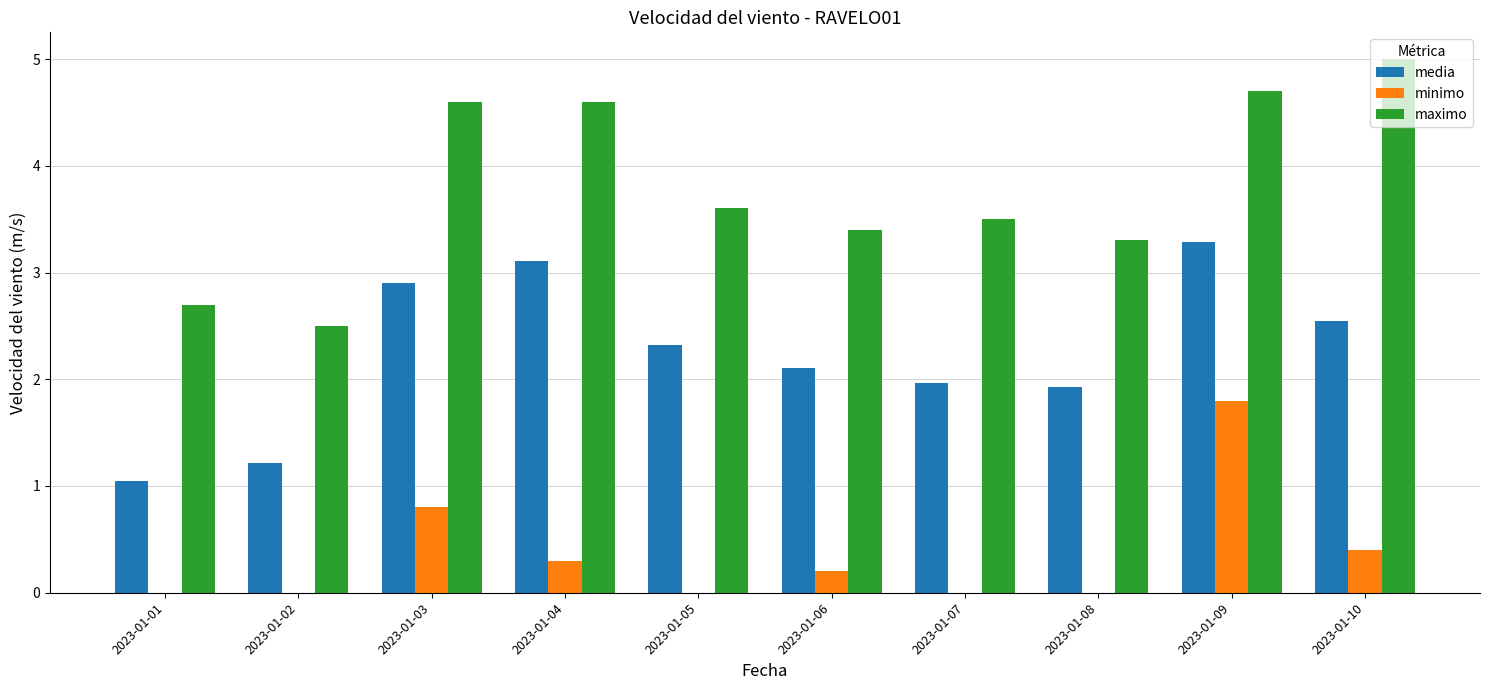

What is the maximum value shown in the chart?

5.0